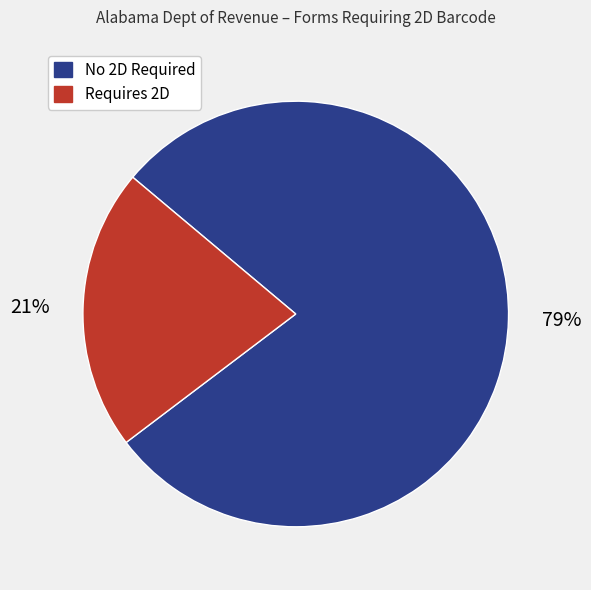

Is there any slice that represents more than half of the pie?

Yes